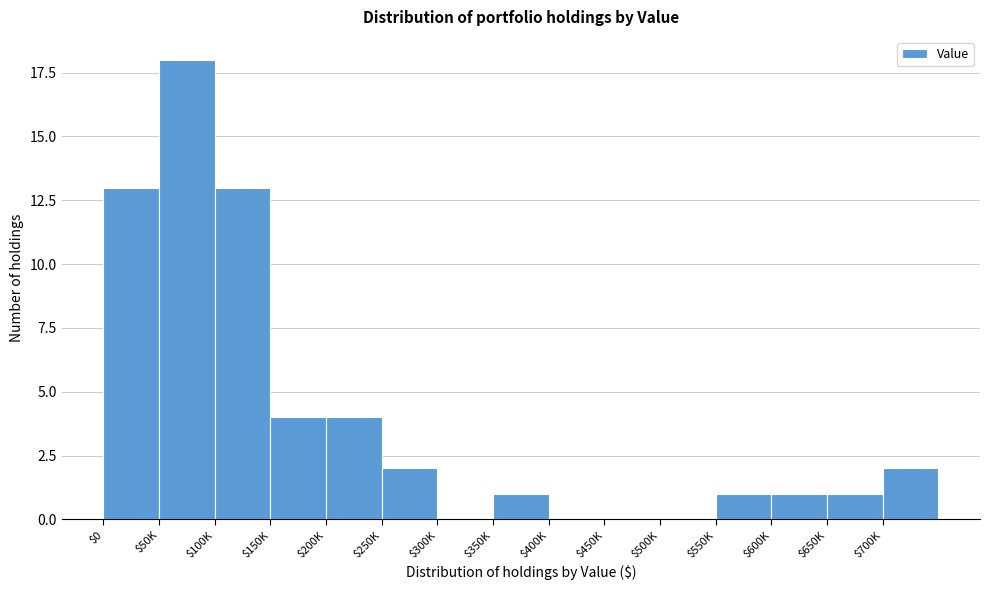

The value at $700K is 1. True or false?

False